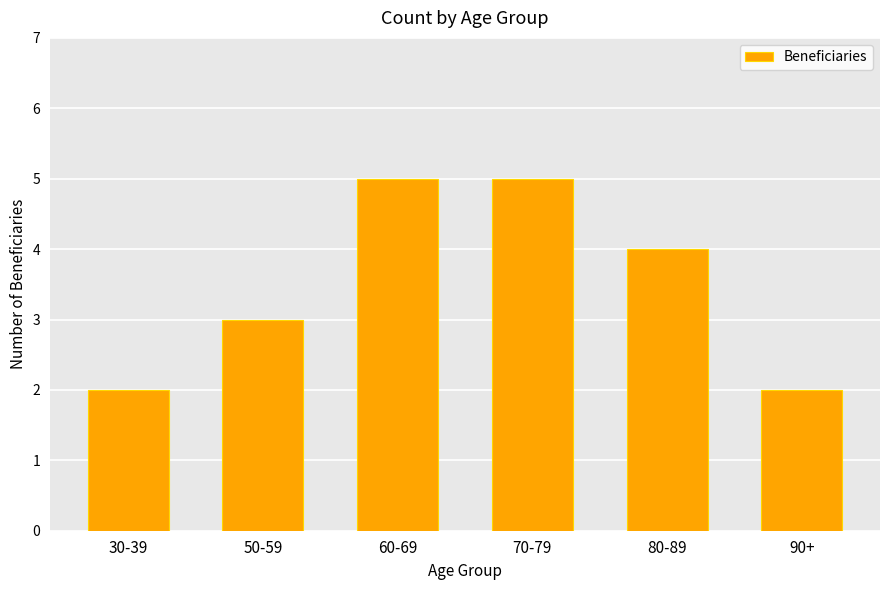

What is the change in value from 70-79 to 90+?

-3